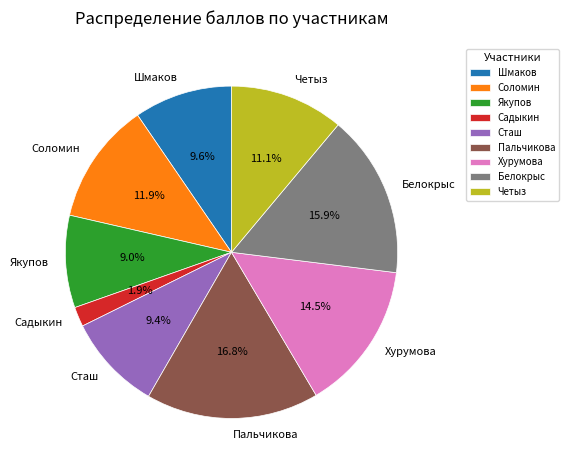

To the nearest percent, what is the difference between the largest and smallest slice percentages?

15%